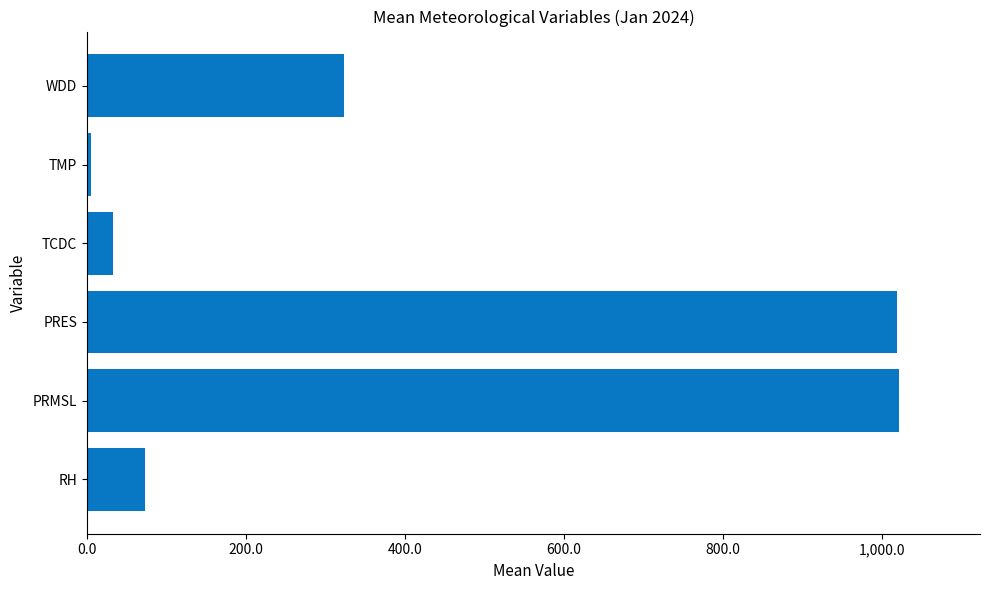

The chart shows a value of 391.4 at PRMSL. True or false?

False